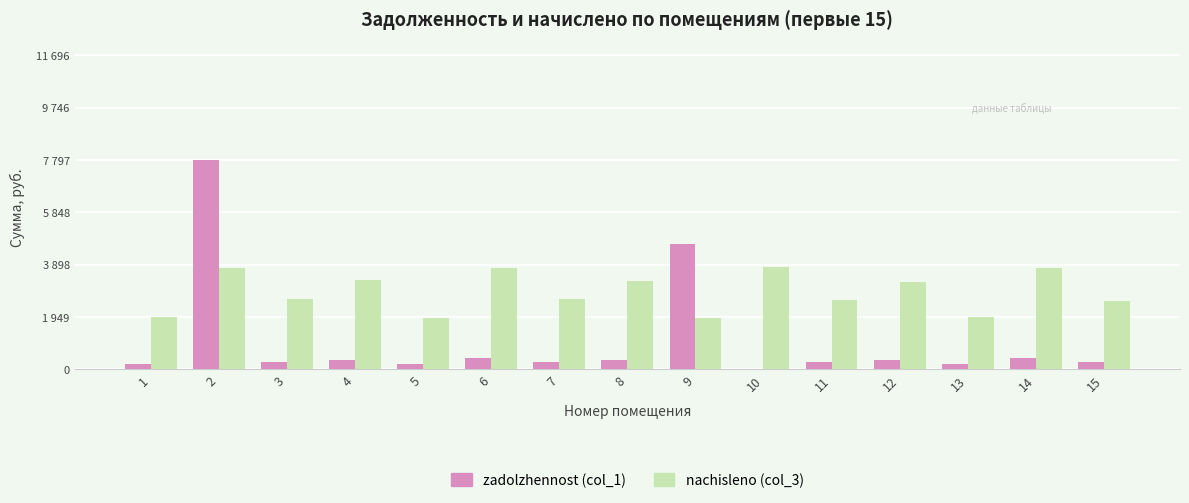

Are the bars grouped side by side (vs. stacked)?

Yes